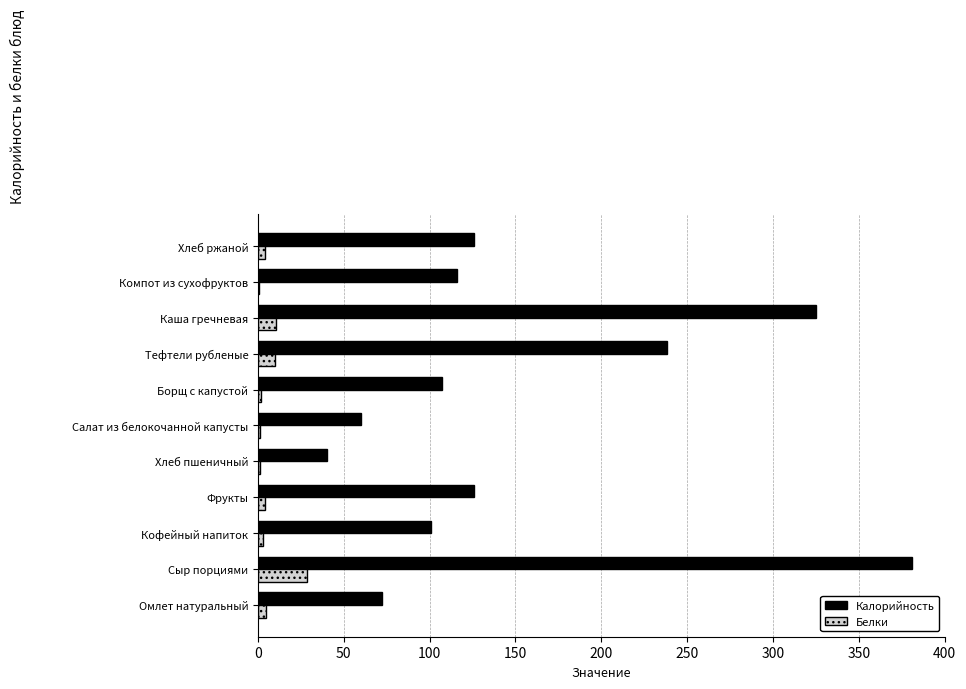

True or false: Калорийность has a value of 140.8 at Борщ с капустой.

False